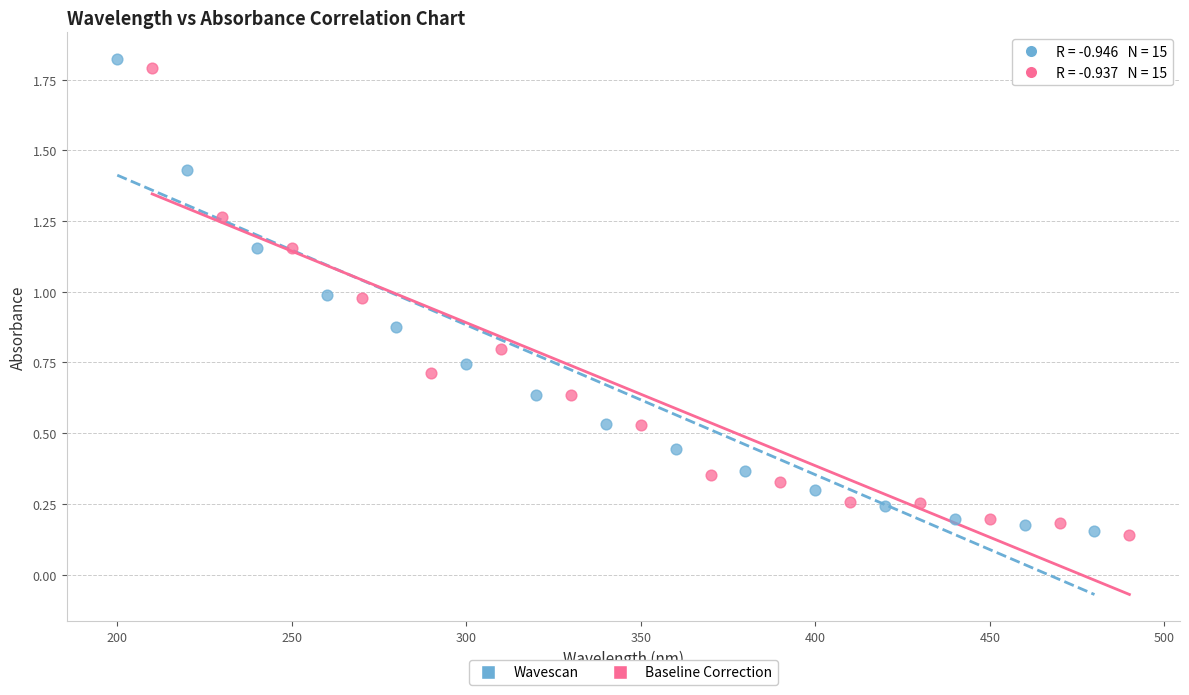

Which series has the widest spread of Y values?

Wavescan